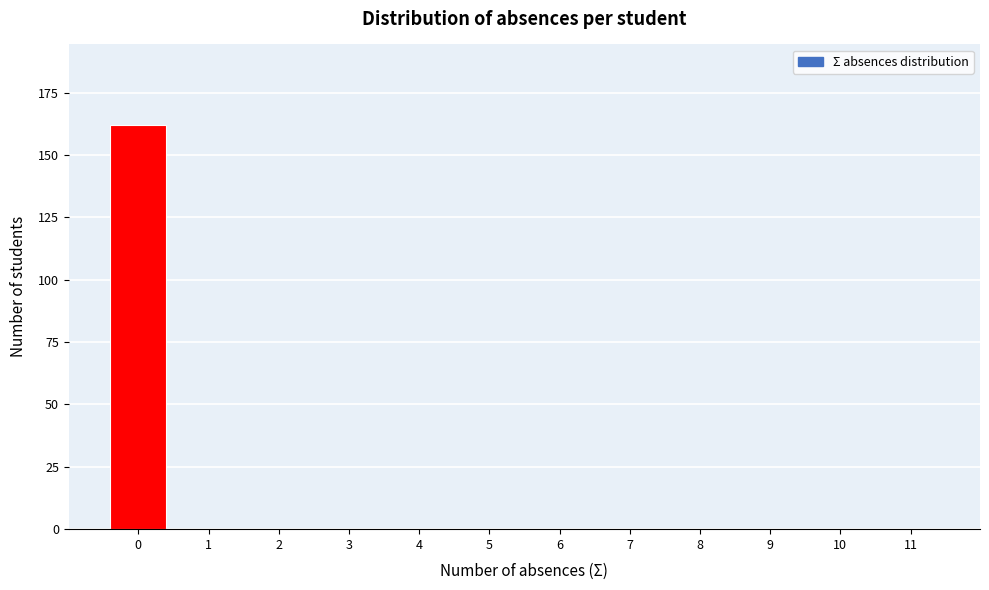

Reading right to left, list all the values displayed in this chart.

11=0	10=0	9=0	8=0	7=0	6=0	5=0	4=0	3=0	2=0	1=0	0=162